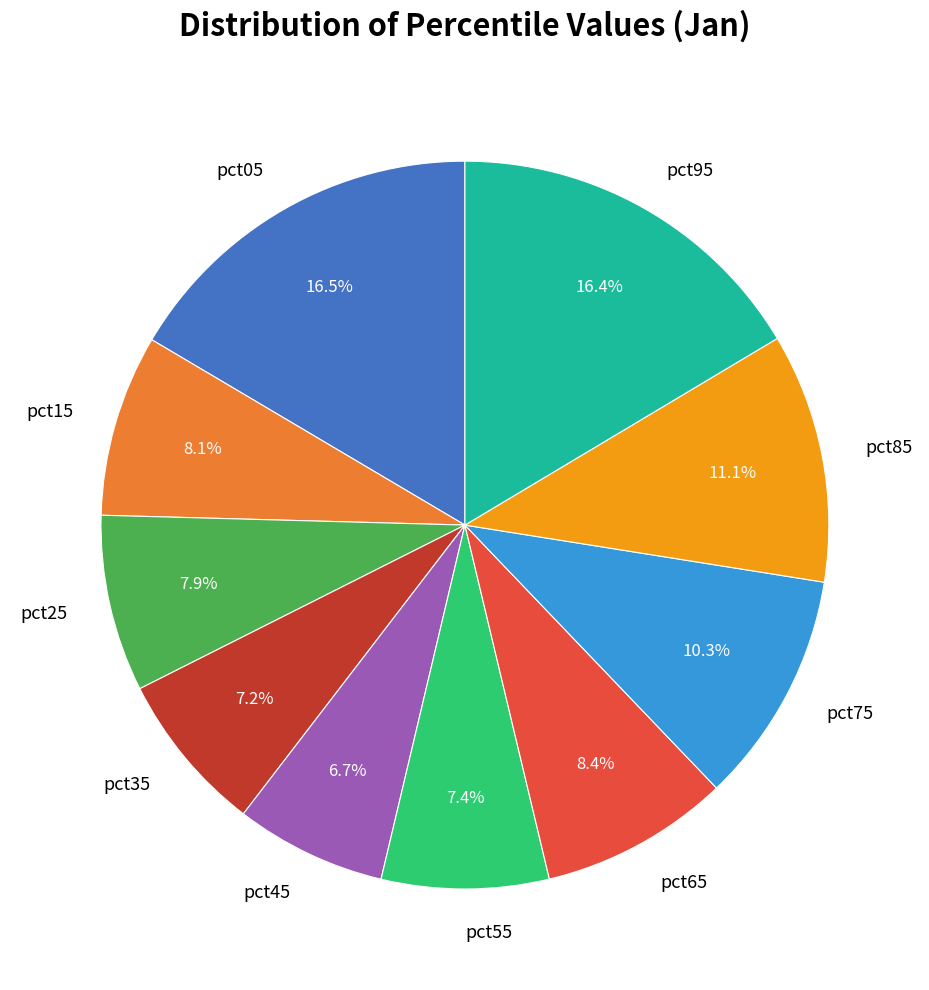

Approximately how many times larger is the value at pct85 compared to pct05?

0.7